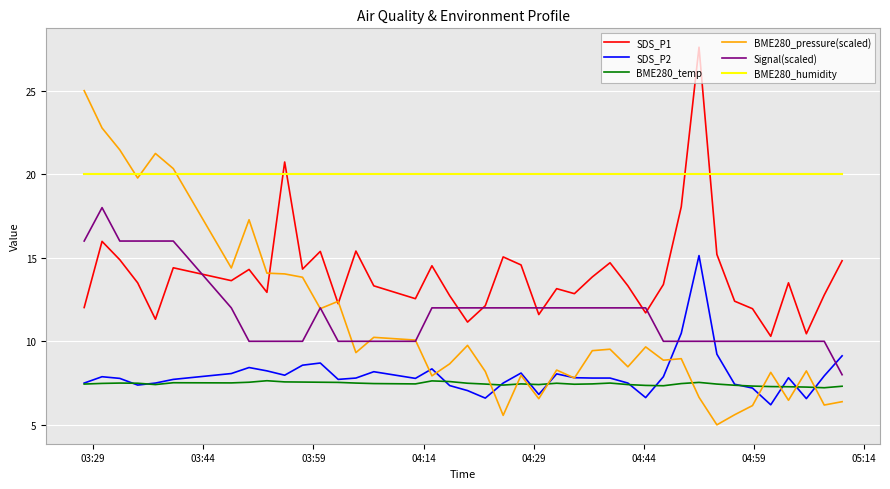

Which series has the widest spread of values?

BME280_pressure(scaled)